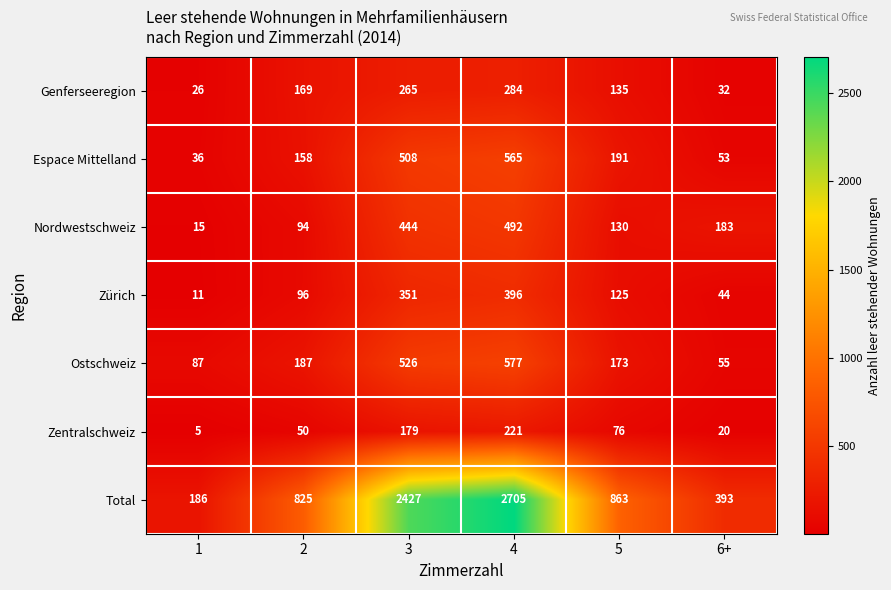

At which label does Zentralschweiz first exceed 76?

3